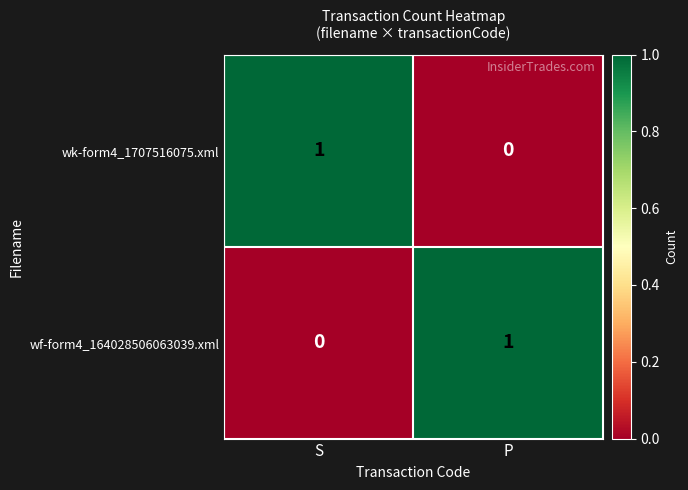

Is the value of wf-form4_164028506063039.xml at P greater than the value of wk-form4_1707516075.xml at P?

Yes